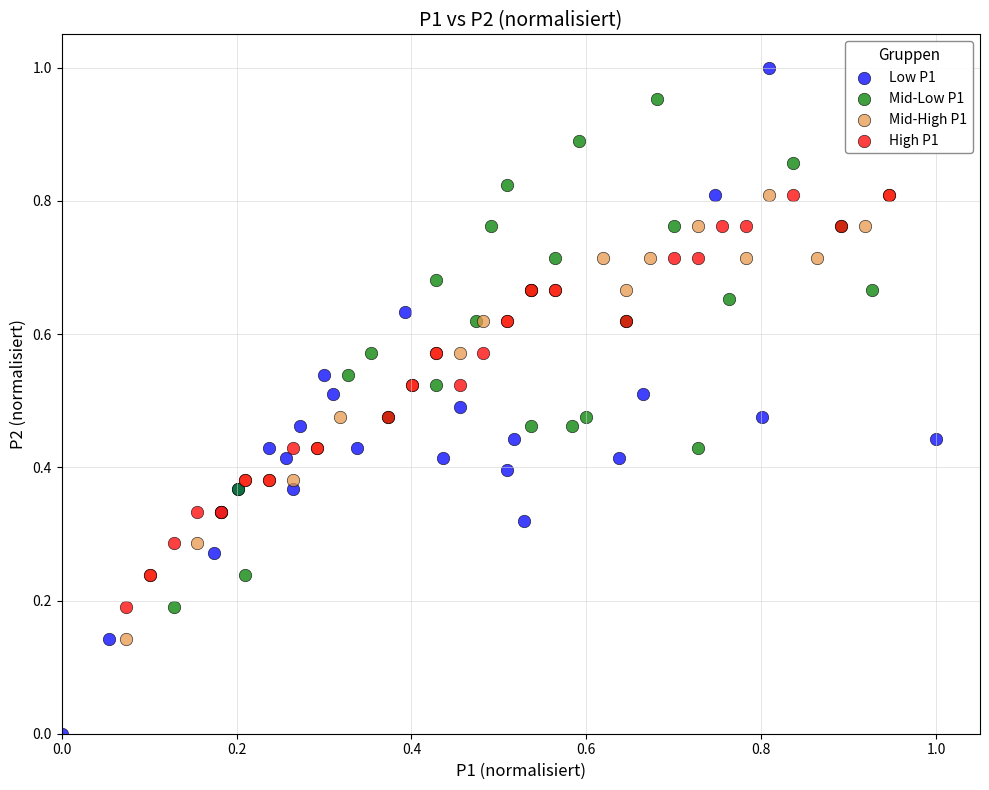

Which series has the largest Y range (max minus min)?

Low P1